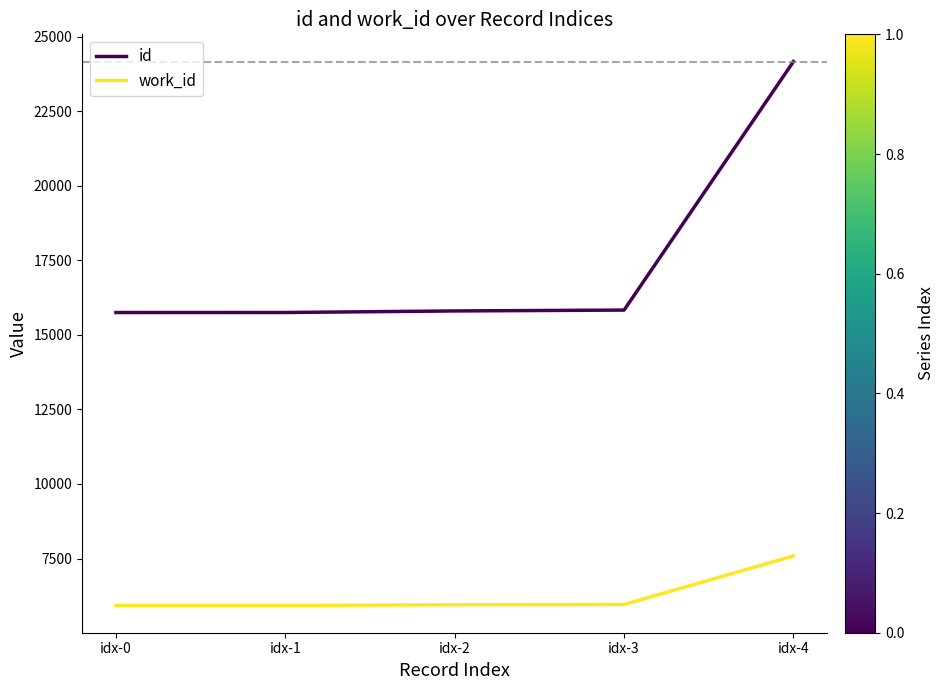

What is the highest value of the work_id series?

7587